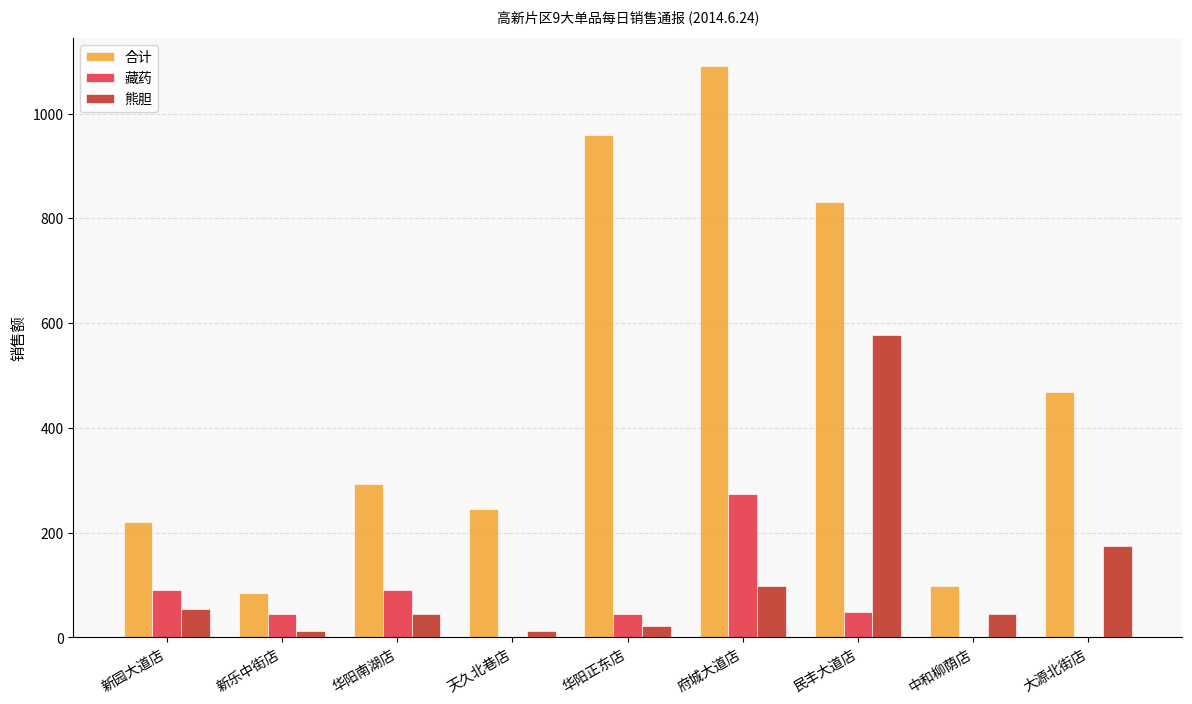

Is the value of 藏药 at 中和柳荫店 greater than the value of 熊胆 at 天久北巷店?

No